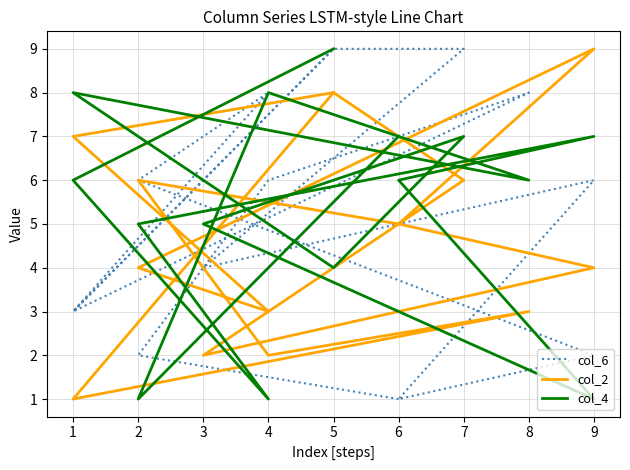

What is the sum of the col_2 values at 9 and 8?

7